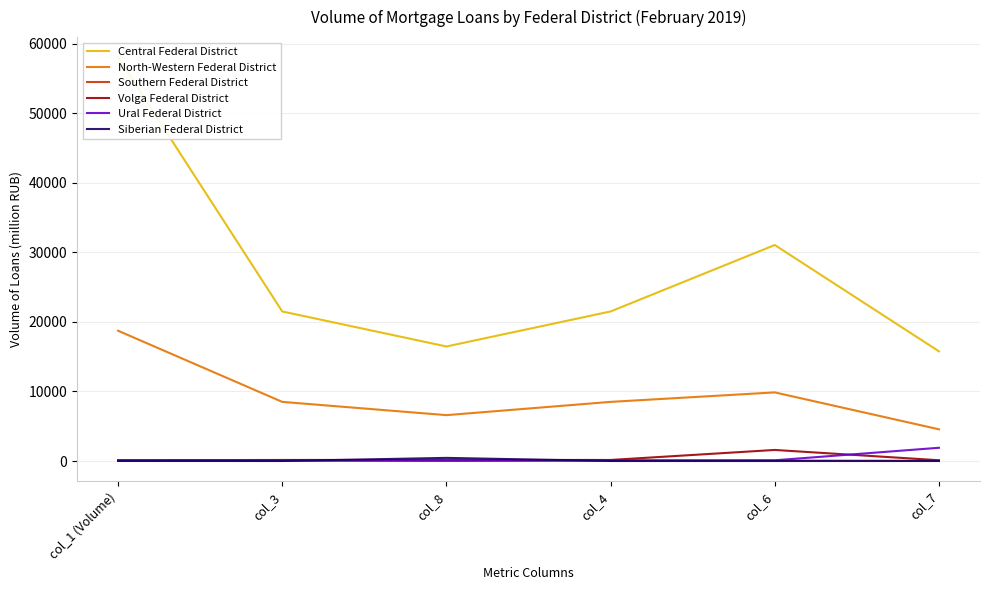

True or false: Central Federal District and North-Western Federal District intersect in this chart.

False